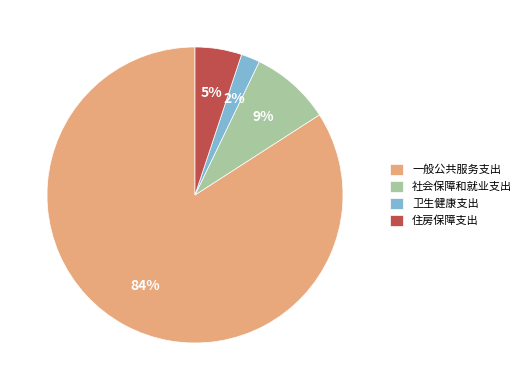

What percentage is the 住房保障支出 slice, to the nearest percent?

5%